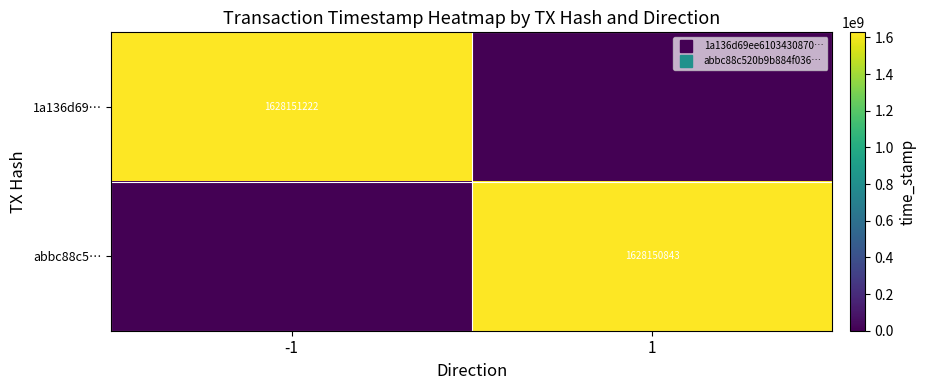

At which category is the sum across all series the highest?

-1